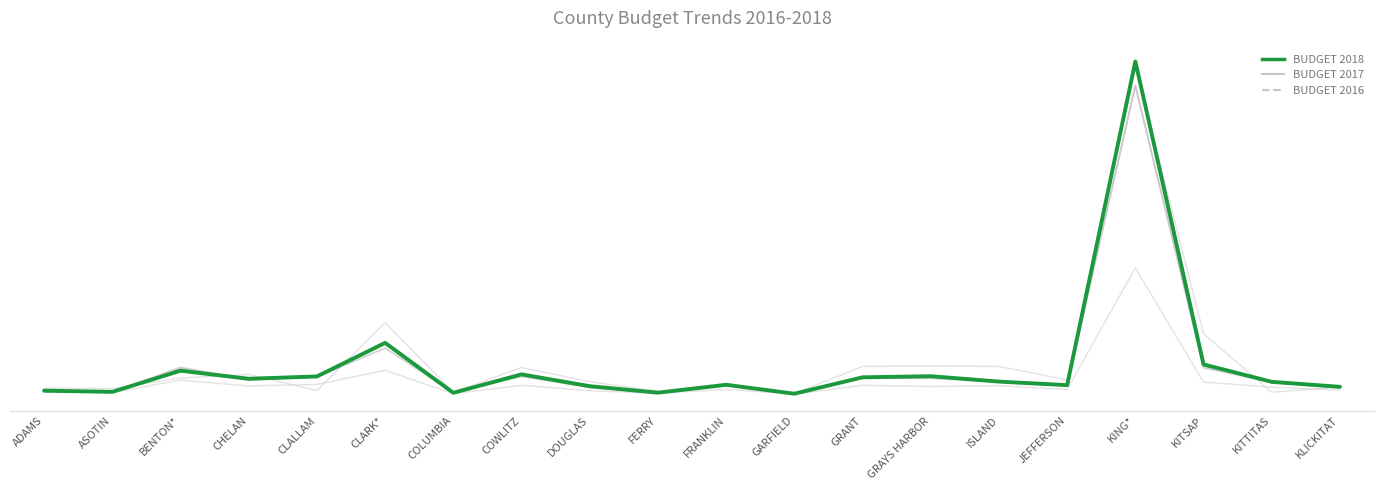

Is it true that BUDGET 2017 equals 2344640 at BENTON*?

True